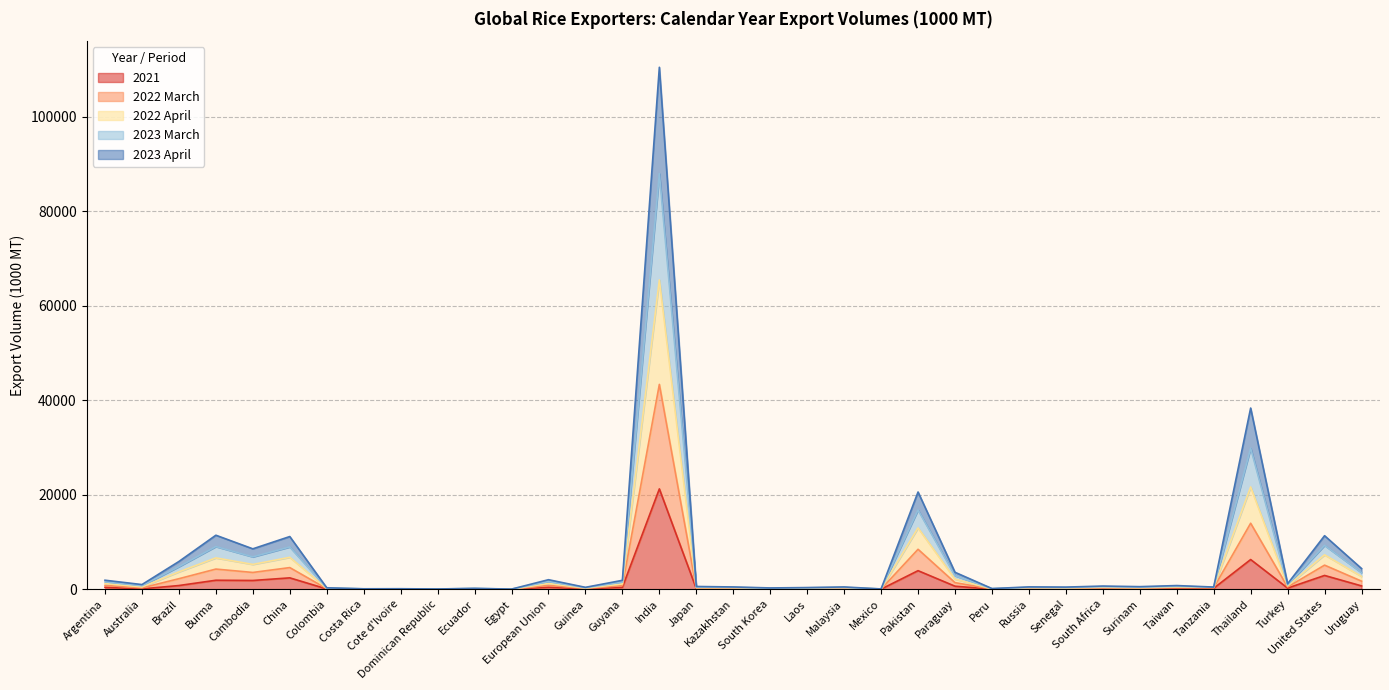

What is the value of the 2023 April point at the 21st from the left?

215